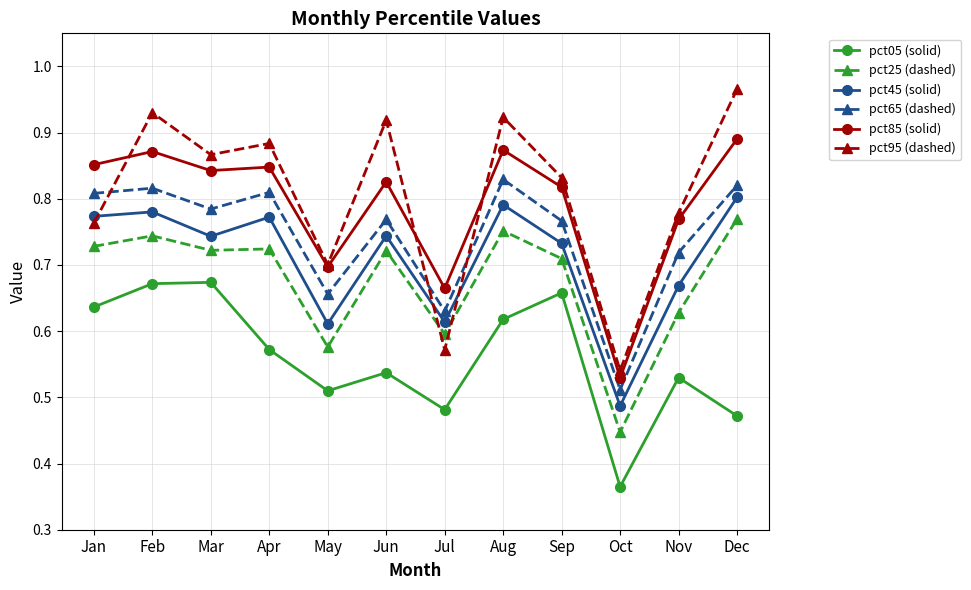

What is the total value across all series at Dec?

4.7